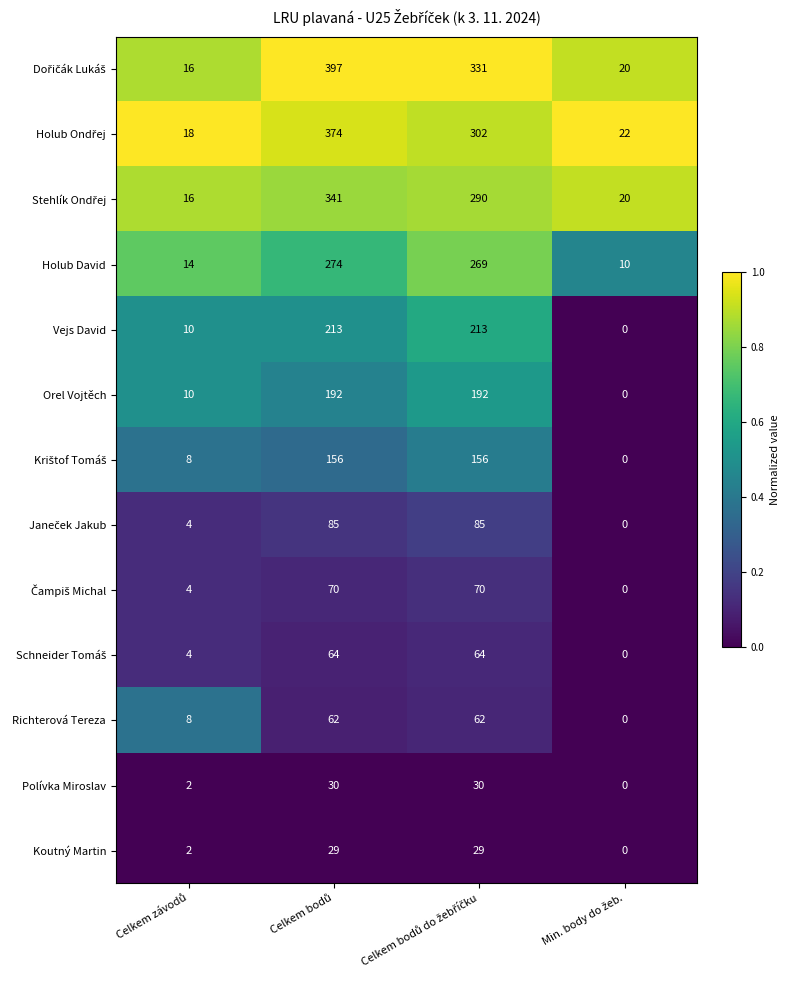

What is the maximum value for Holub David?

274